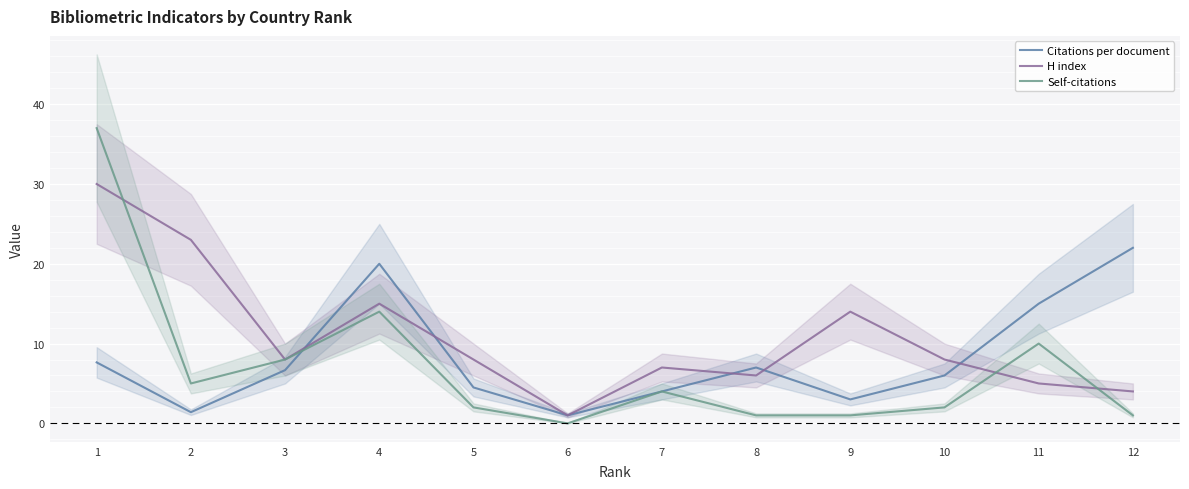

What are all the series names shown in the legend?

Citations per document, H index, Self-citations